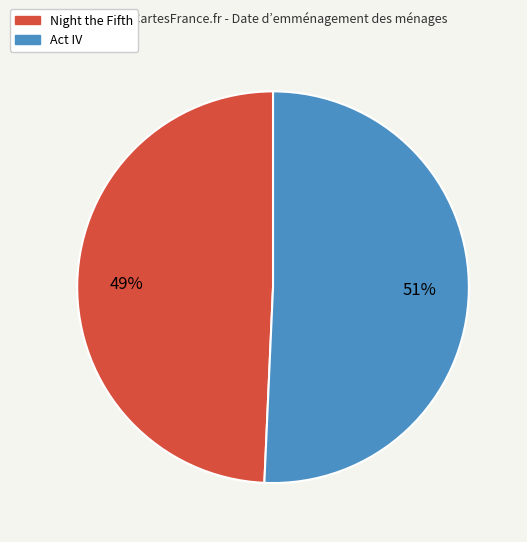

Which slice is the largest?

Act IV